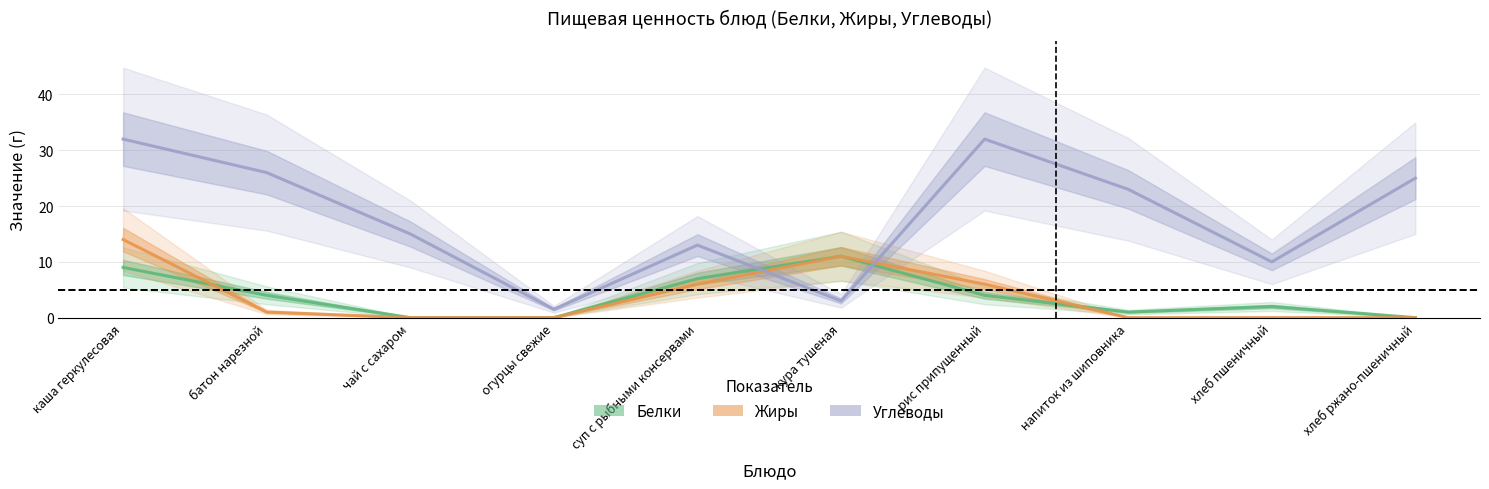

Between огурцы свежие and хлеб ржано-пшеничный, which is larger?

огурцы свежие